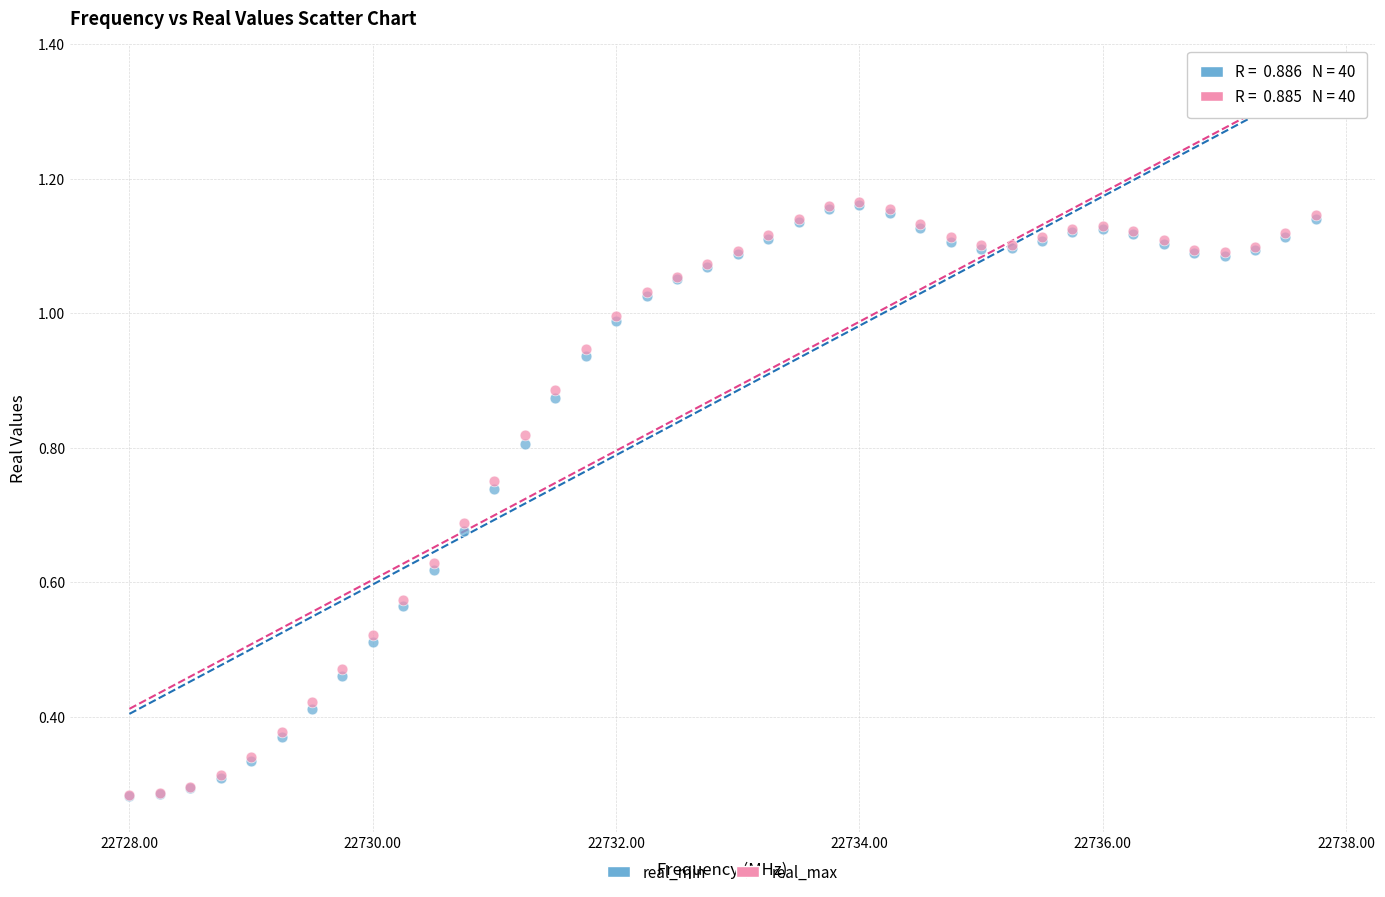

What are all the series names shown in the legend?

real_min, real_max